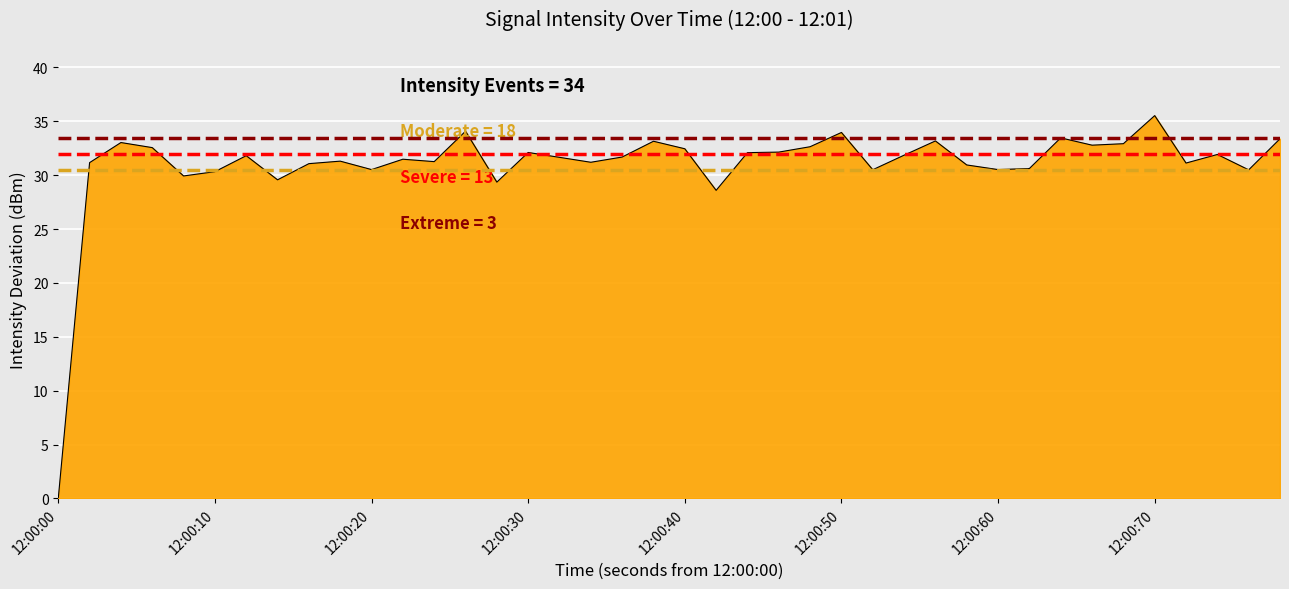

What is the greatest value displayed?

35.5